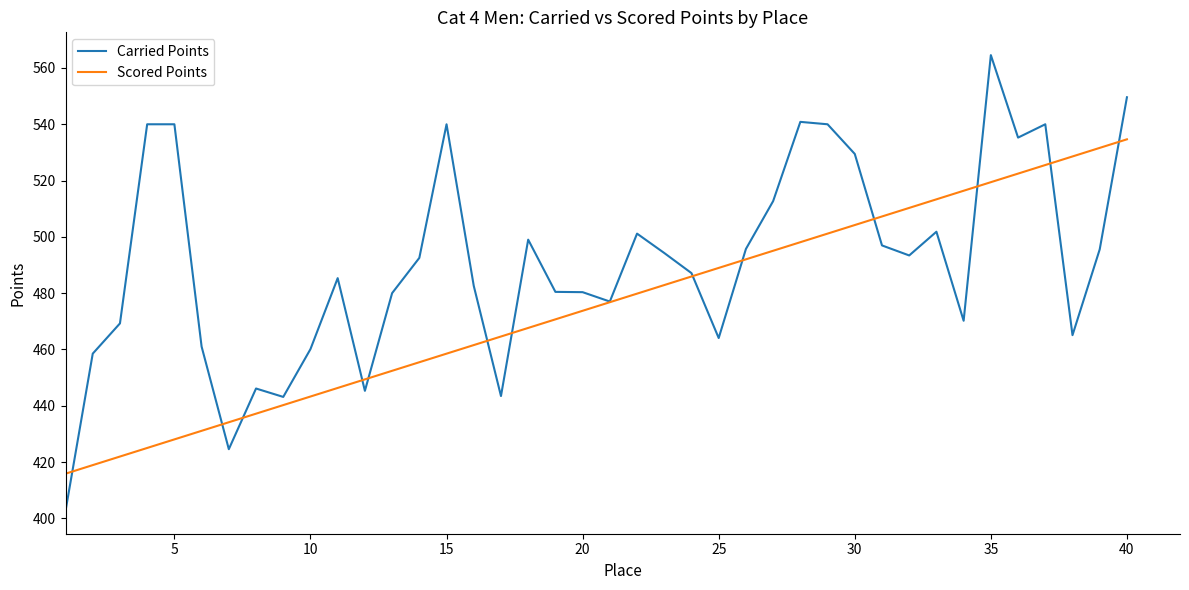

What is the minimum value for Carried Points?

402.6